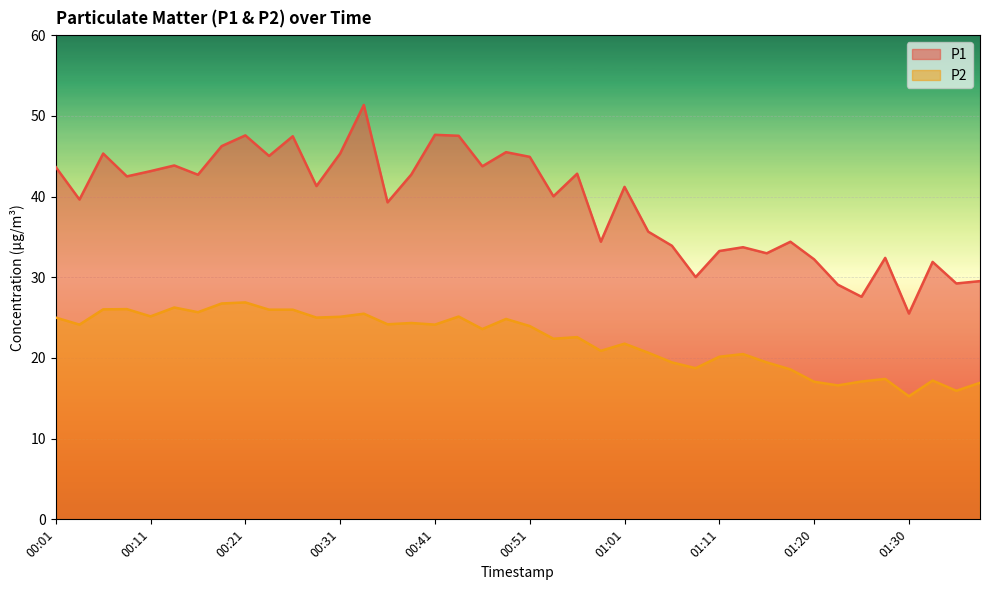

Where does the P1 series first go above 41?

00:01